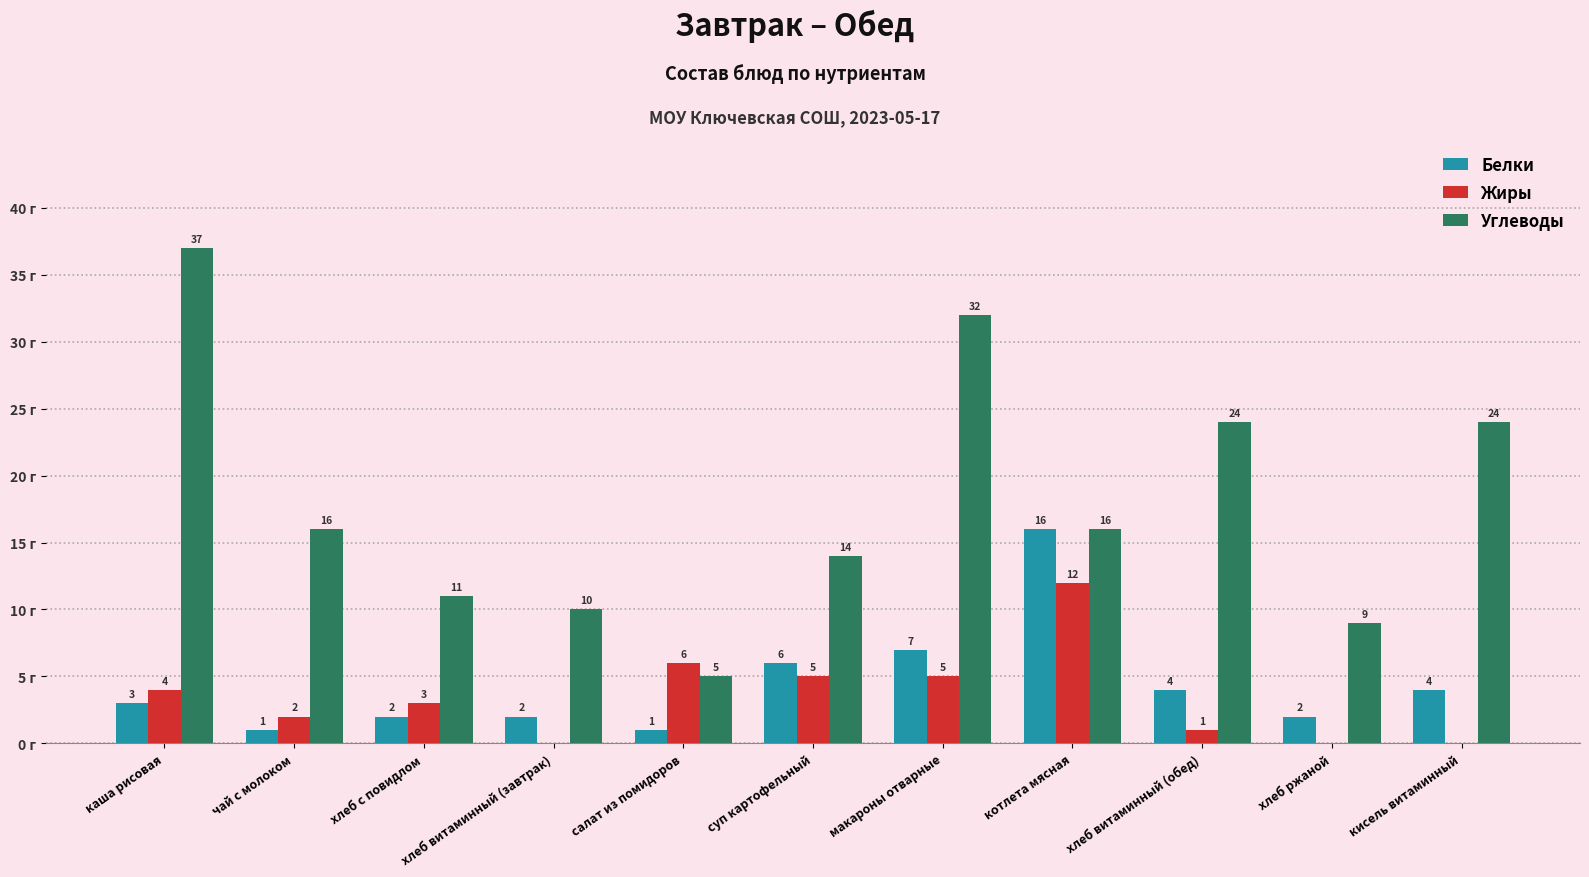

At which label is Белки closest to 8?

макароны отварные